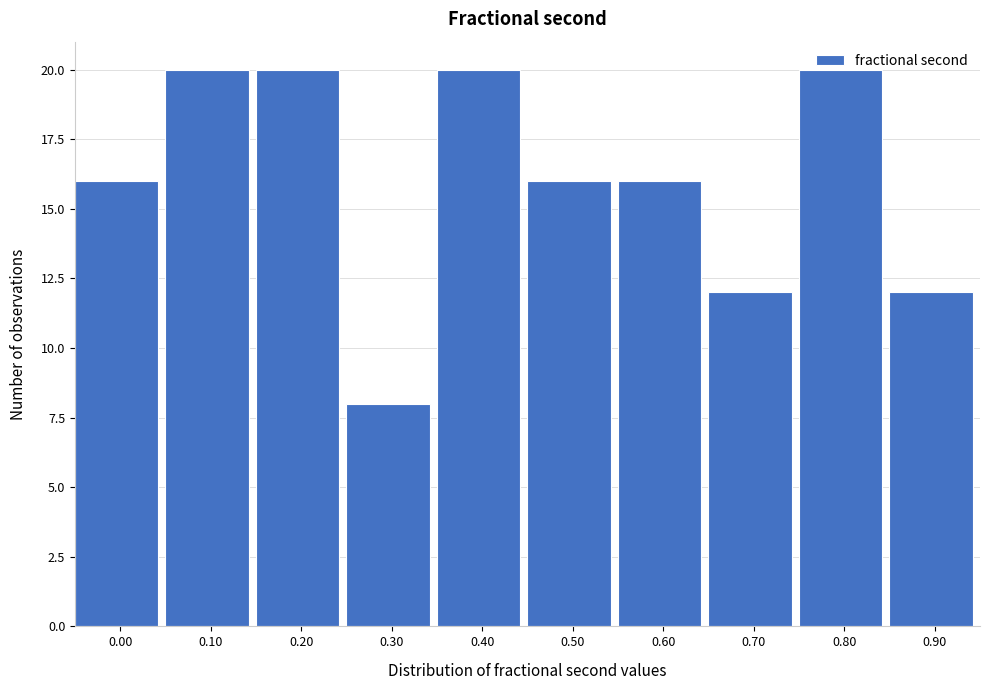

Which has a higher value, 0.30 or 0.60?

0.60